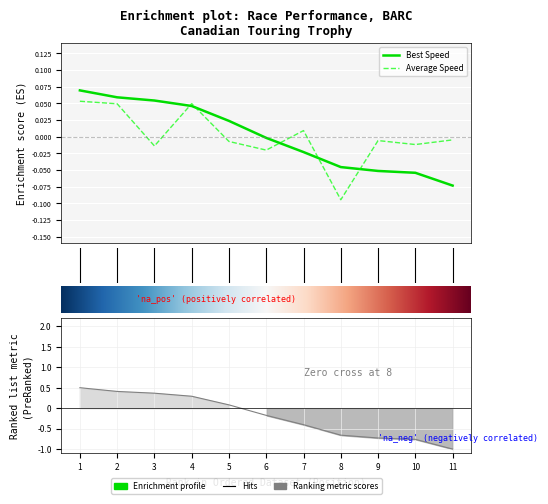

What is the total value across all series at 8?

-0.8